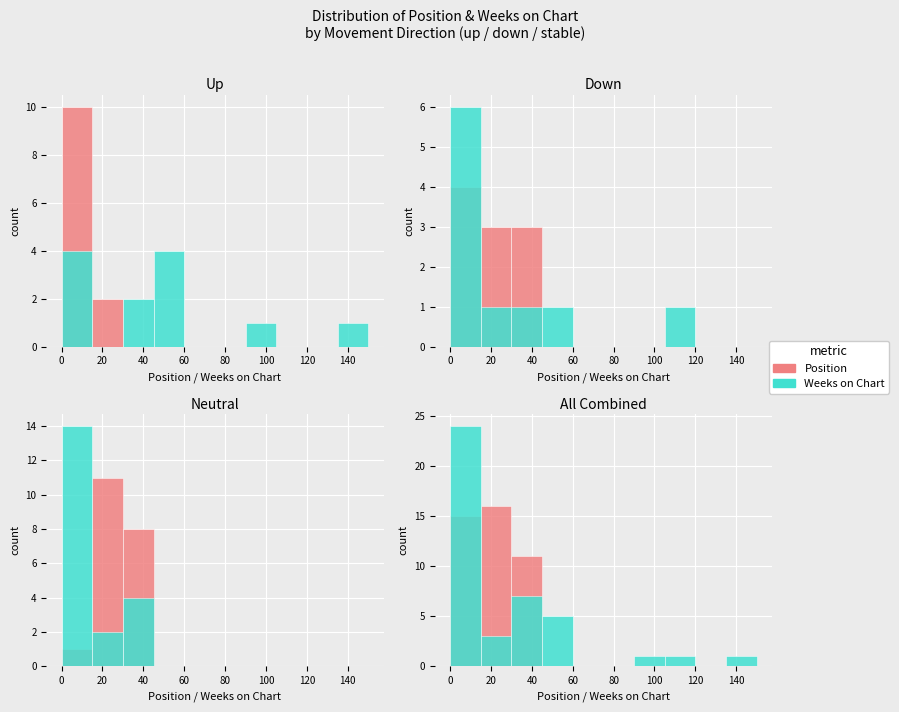

The Avg Position series shows 4.8 at 1. True or false?

False